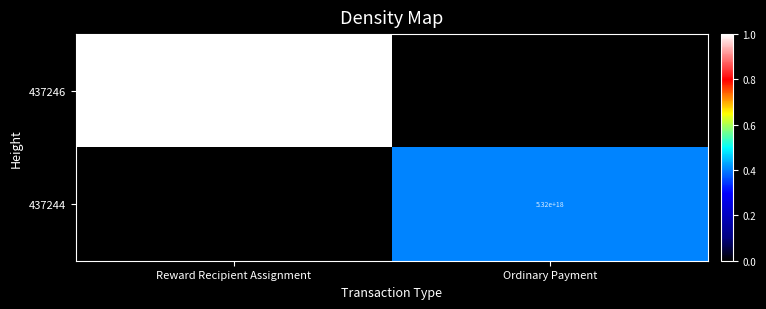

True or false: 437244 has a value of 5320000000000000000 at Ordinary Payment.

True